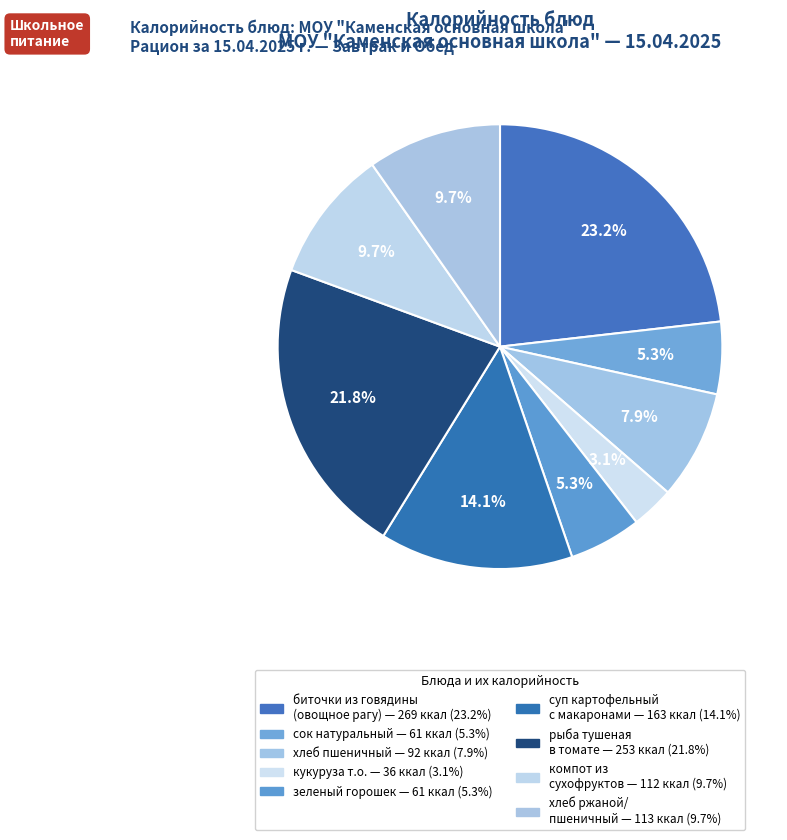

Does any single category account for the majority?

No